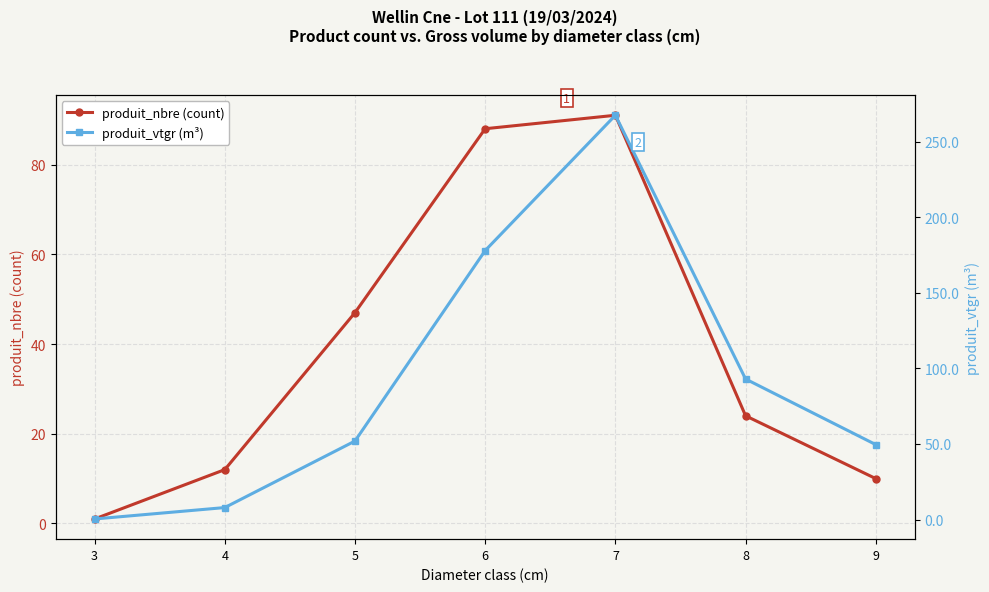

Which series changed the most between 5 and 6?

produit_vtgr (m³)